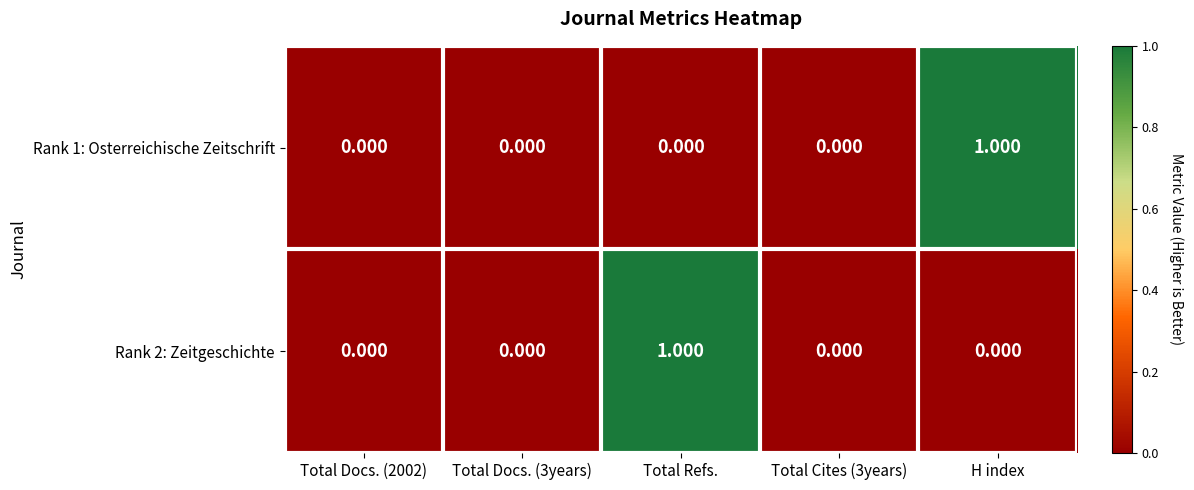

Is the value of Rank 2: Zeitgeschichte at Total Refs. greater than the value of Rank 1: Osterreichische Zeitschrift at Total Cites (3years)?

Yes